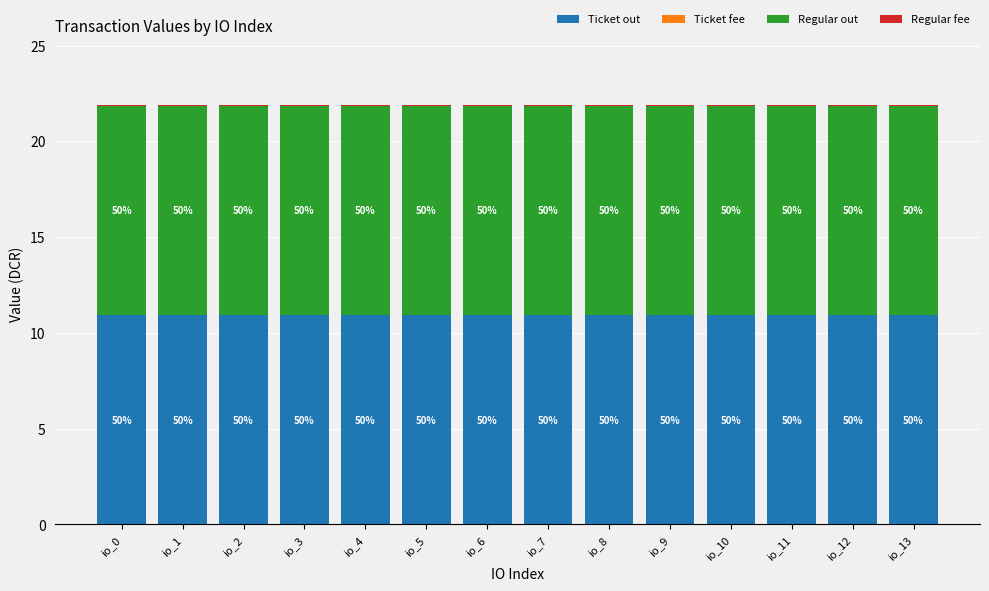

What is the average value of the Ticket out series?

10.9